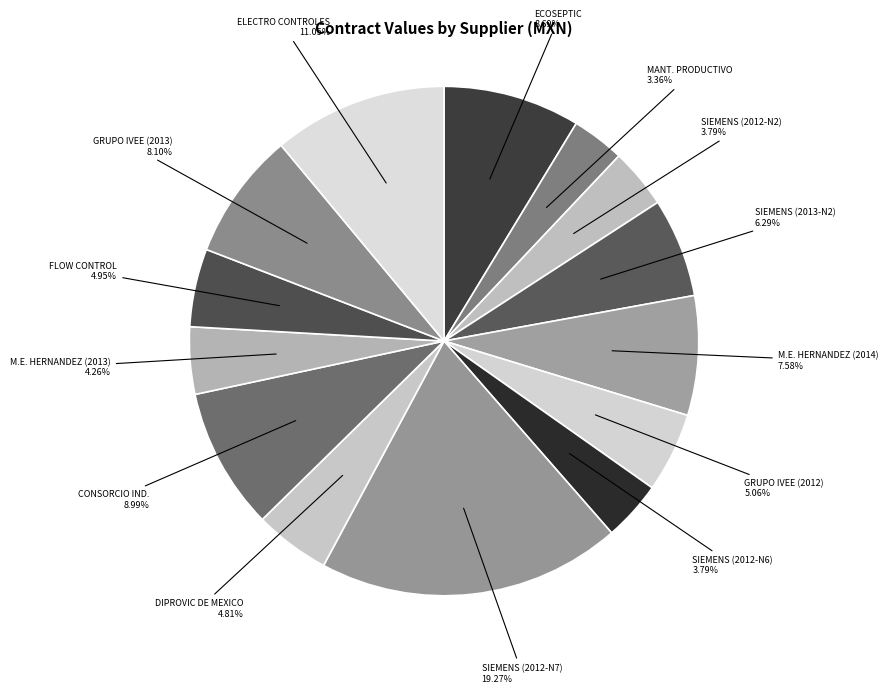

Count the number of slices in the pie.

14